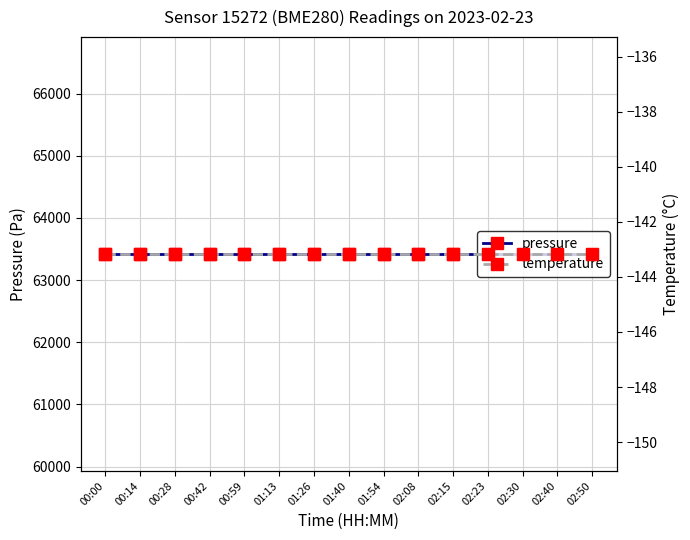

What is the label of the 12th point from the left?

02:23